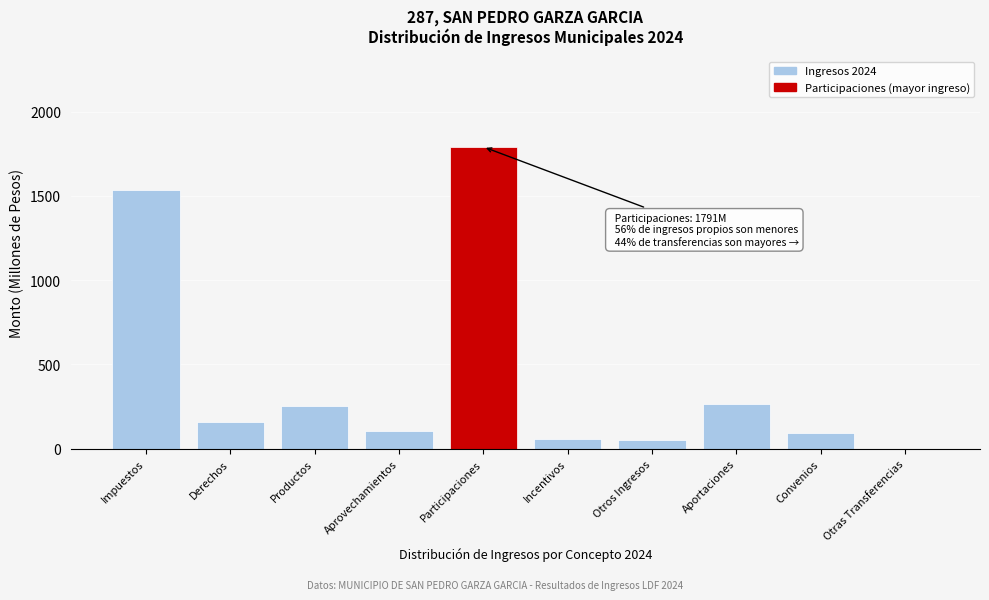

Reading right to left, list all the values displayed in this chart.

Otras Transferencias=0.7	Convenios=96.0	Aportaciones=267.2	Otros Ingresos=49.1	Incentivos=58.8	Participaciones=1790.6	Aprovechamientos=106.1	Productos=256.2	Derechos=161.0	Impuestos=1532.6